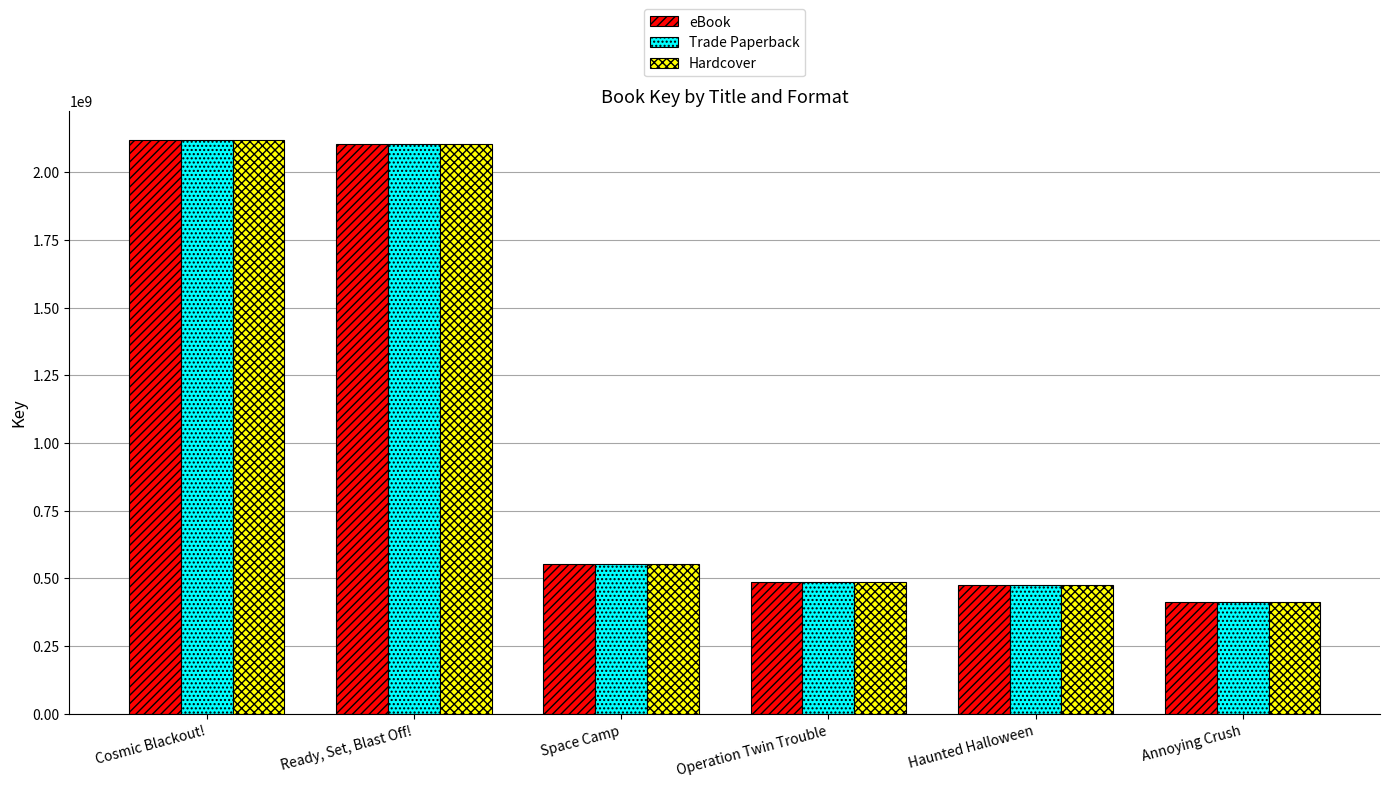

What is the total value across all series at Annoying Crush?

1233219714